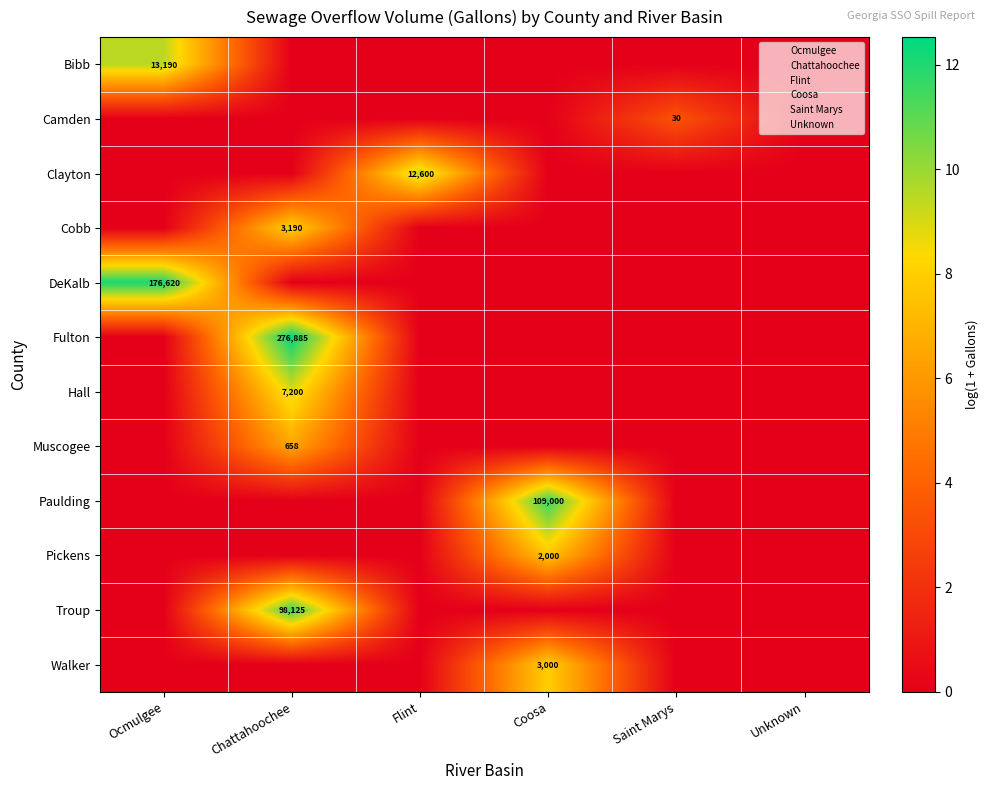

What is the maximum value shown in the chart?

12.5